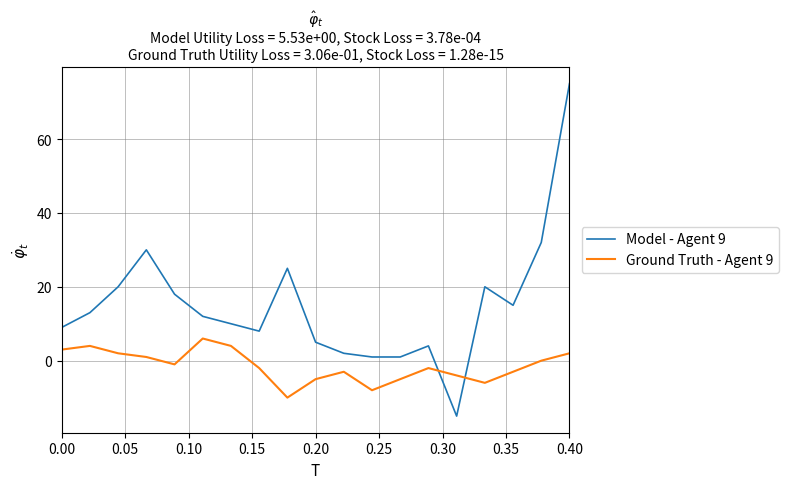

Which series ends up on top after the final intersection of Ground Truth - Agent 9 and Model - Agent 9?

Model - Agent 9